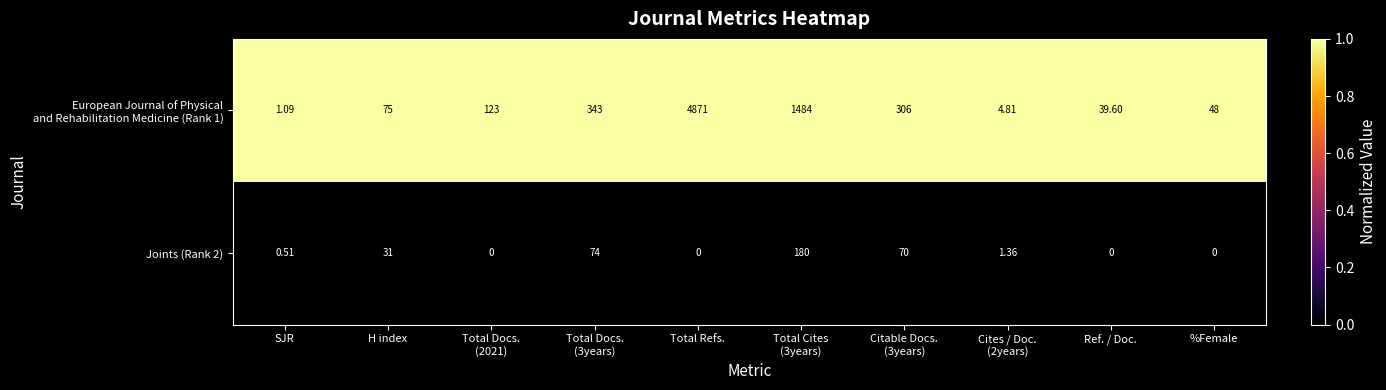

At which label does Joints (Rank 2) first exceed 1?

H index